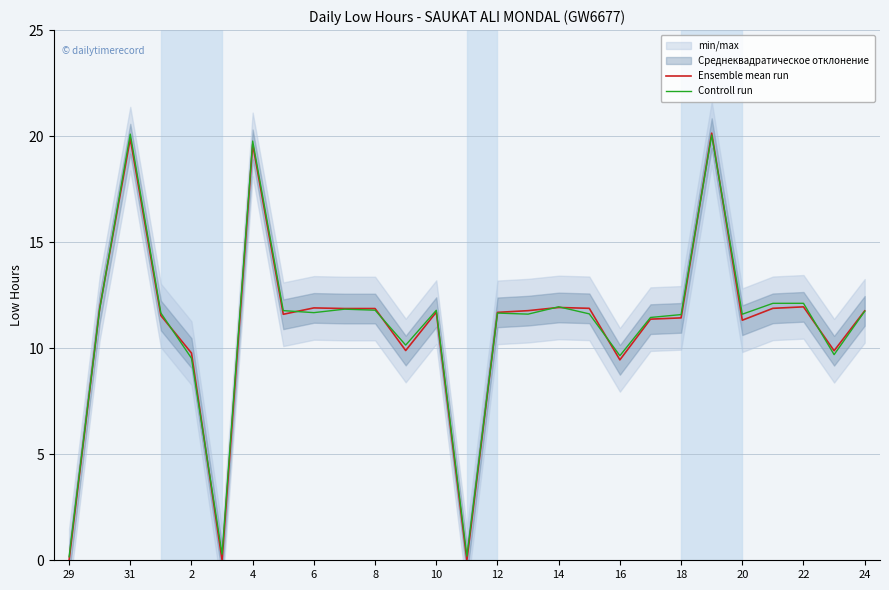

What is the difference between the maximum and minimum values in the Controll run series?

19.9